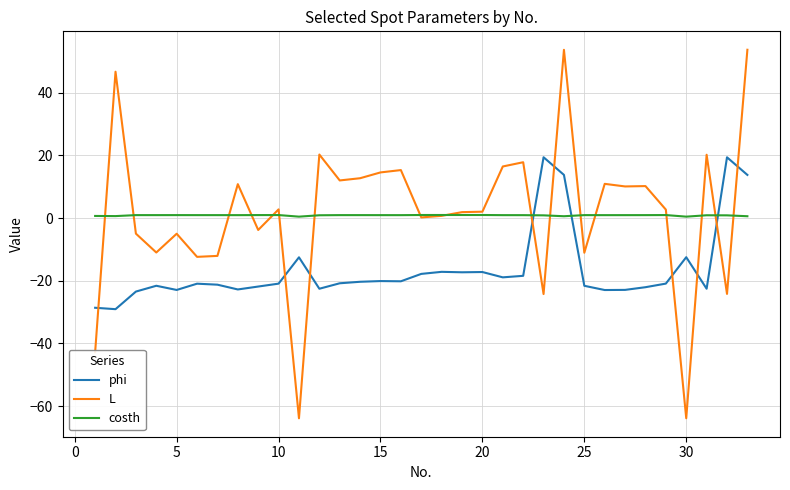

Which series has the widest spread of values?

L